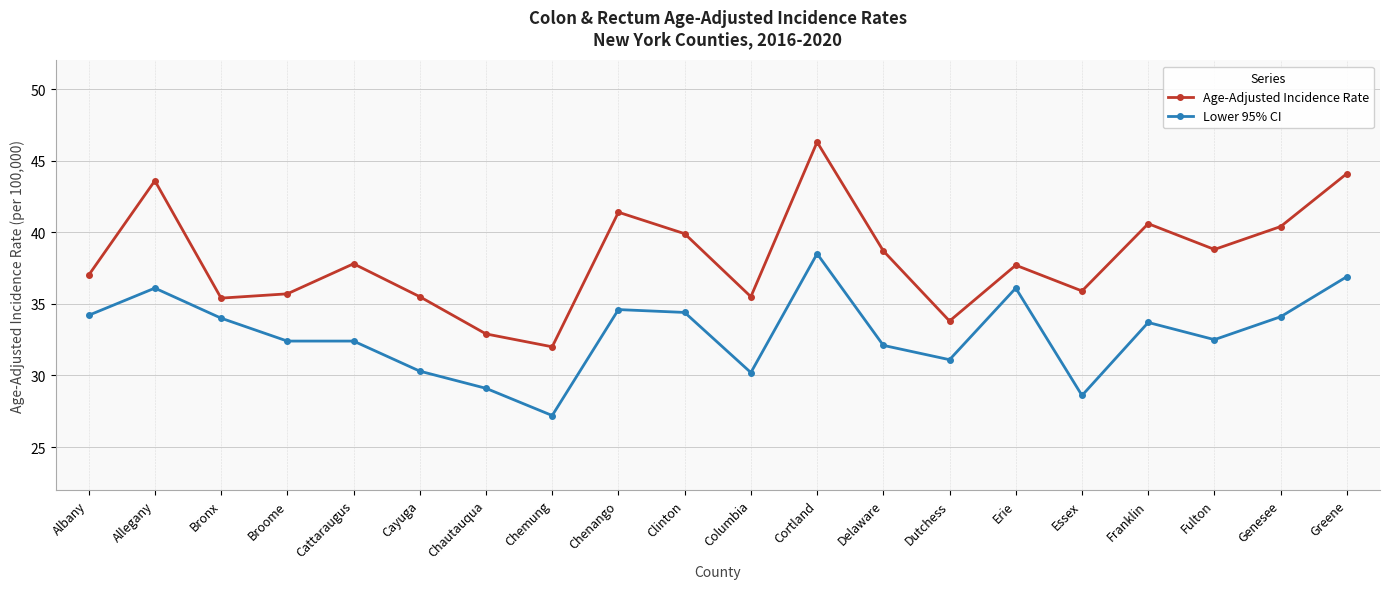

At which label does Lower 95% CI reach its peak?

Cortland